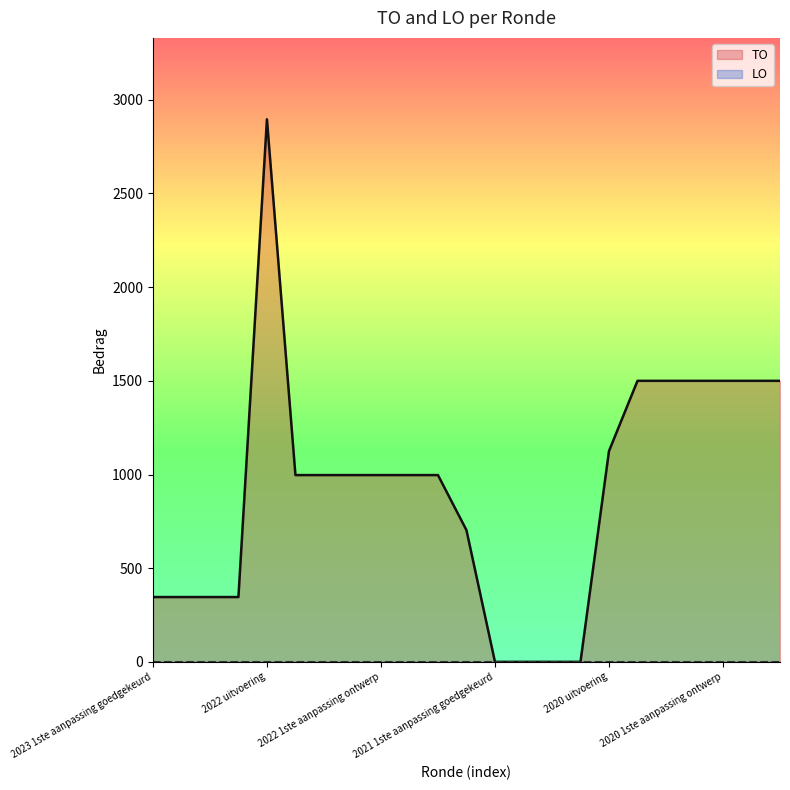

Reading right to left, list all the values displayed in this chart.

1500	1500	1500	1500	1500	1500	1125	0	0	0	0	703	997	997	997	997	997	997	2896	346	346	346	346